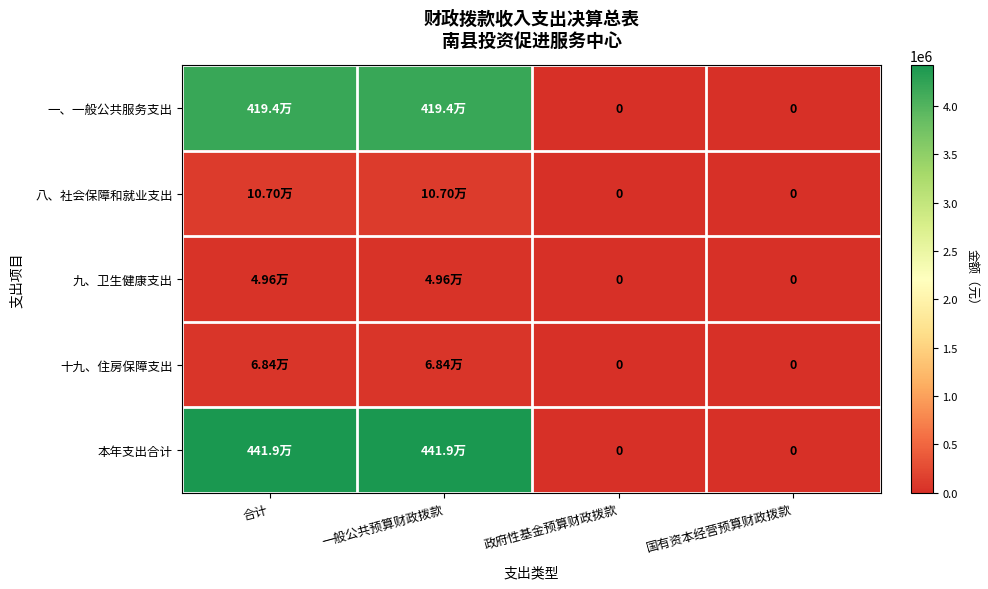

What value does the 本年支出合计 series have at 一般公共预算财政拨款?

4418801.7